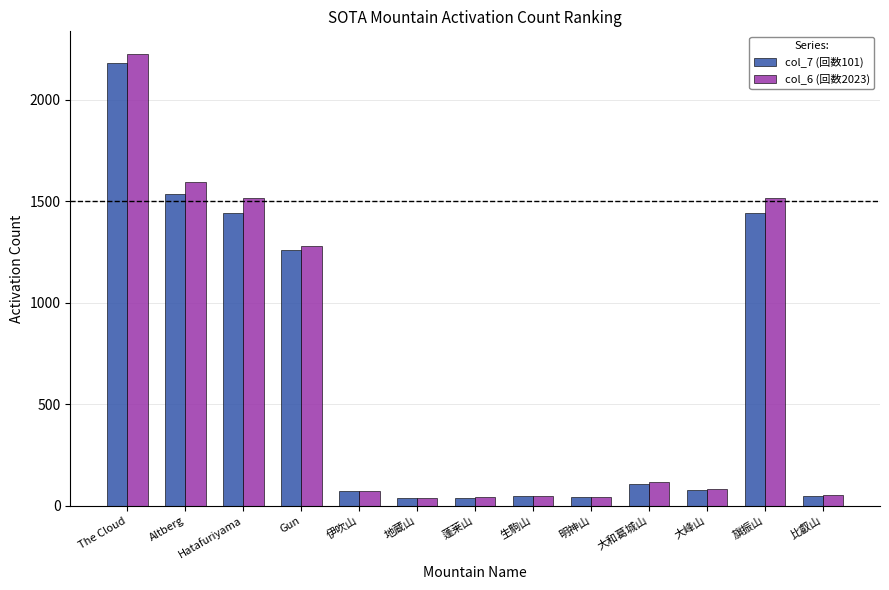

What is the average value of the col_7 (回数101) series?

641